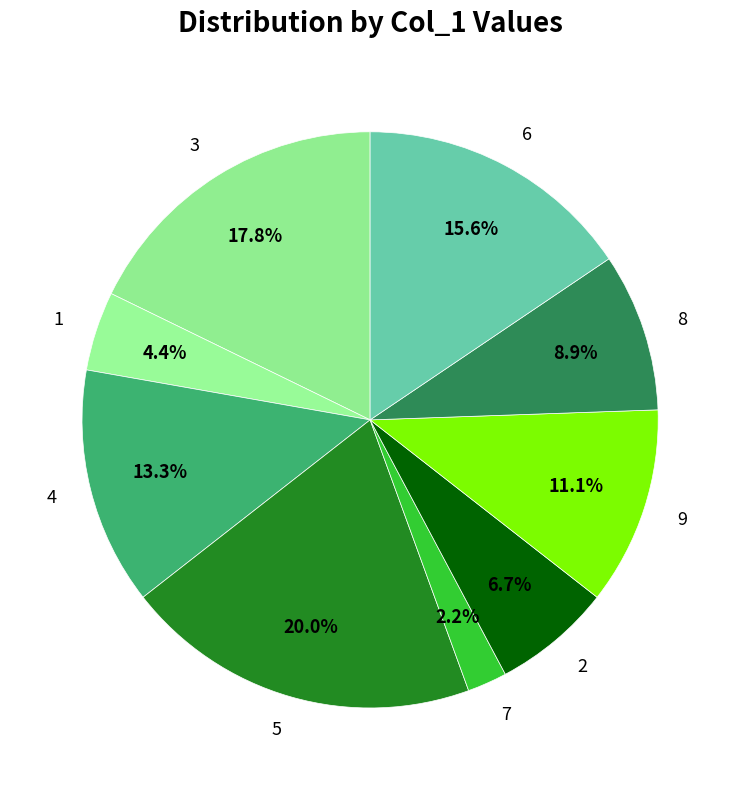

Do 1 and 2 together represent more than half of the pie?

No